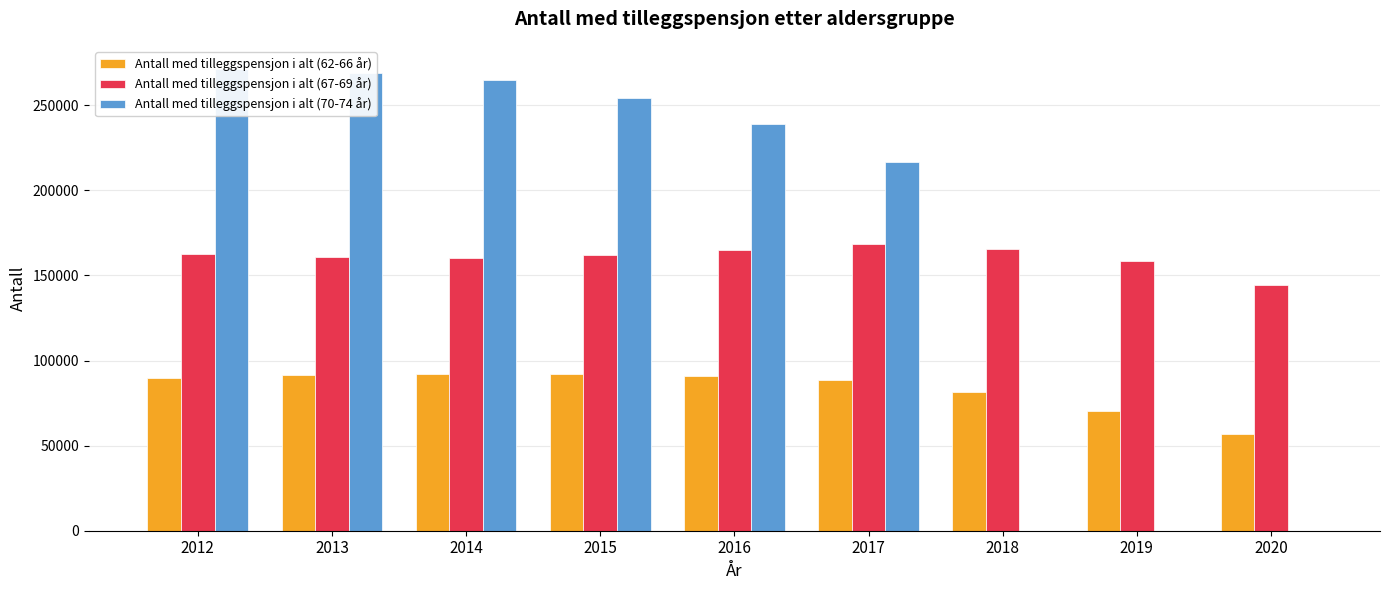

Does the chart contain any negative values?

No